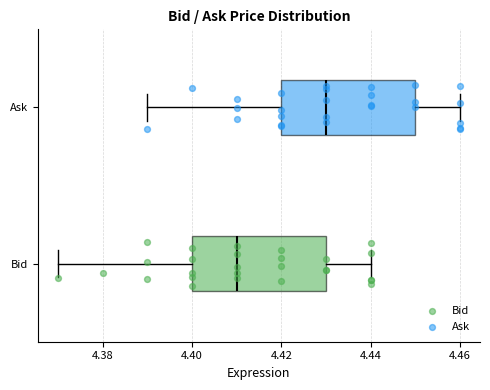

Reading bottom to top, transcribe this box plot: for each box, give where its median line is, the range the box spans, and where its two whiskers end, as read against the x-axis. The values are not printed on the chart, so give them approximately, as read against the axis.

Bid: median 4.41, box 4.40 to 4.43, whiskers 4.37 to 4.44
Ask: median 4.43, box 4.42 to 4.45, whiskers 4.39 to 4.46